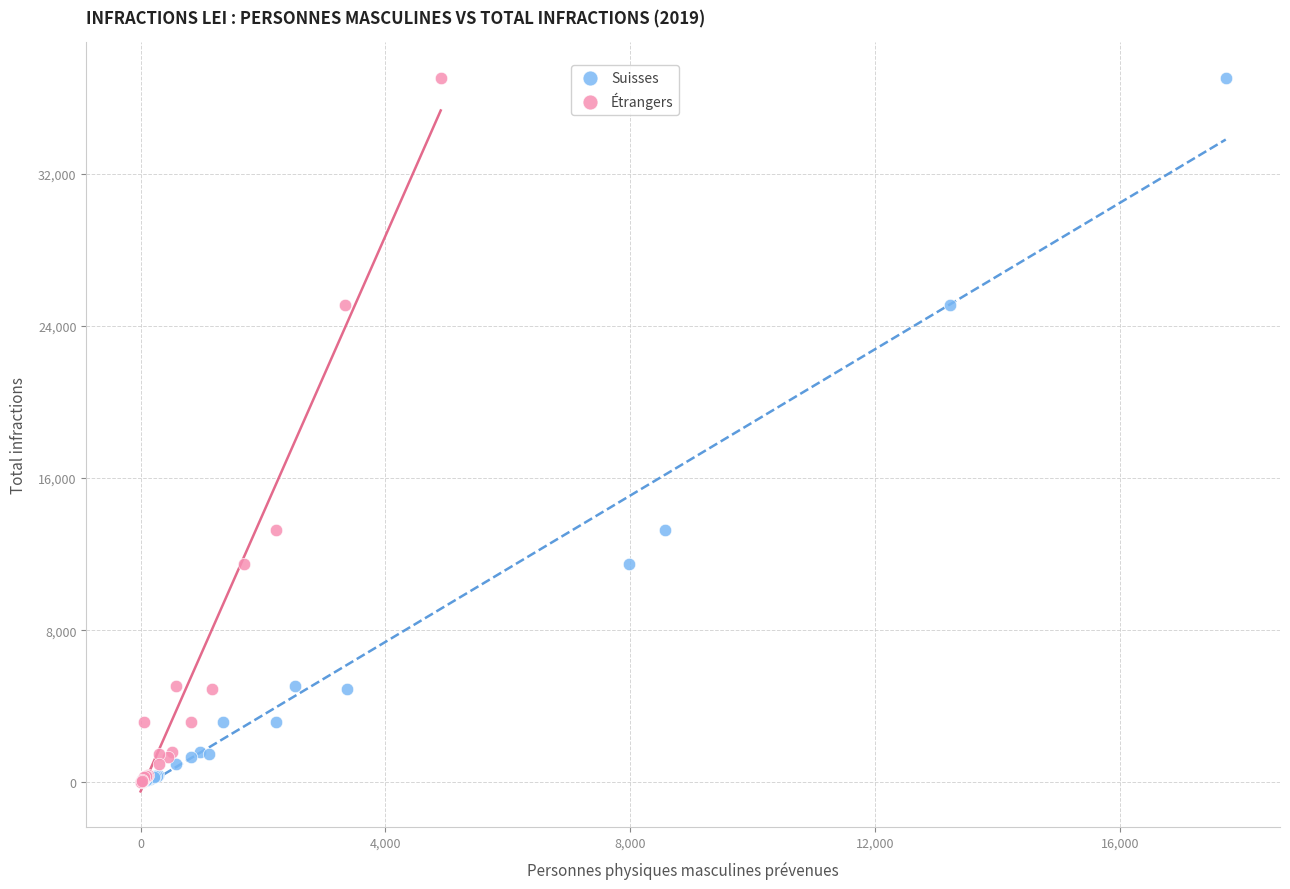

What are all the series names shown in the legend?

Suisses, Étrangers